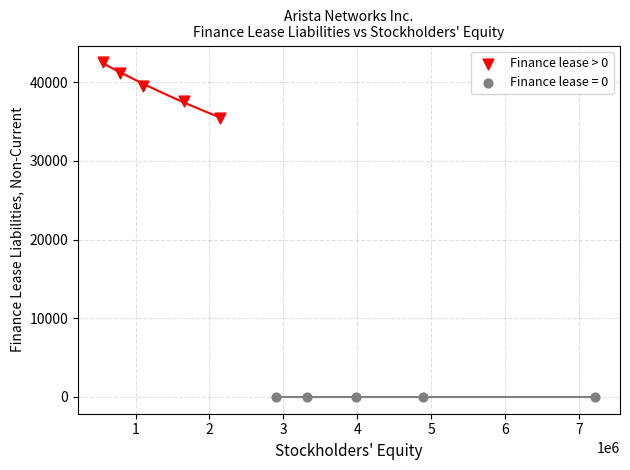

Which series reaches the maximum Y coordinate?

Finance lease > 0